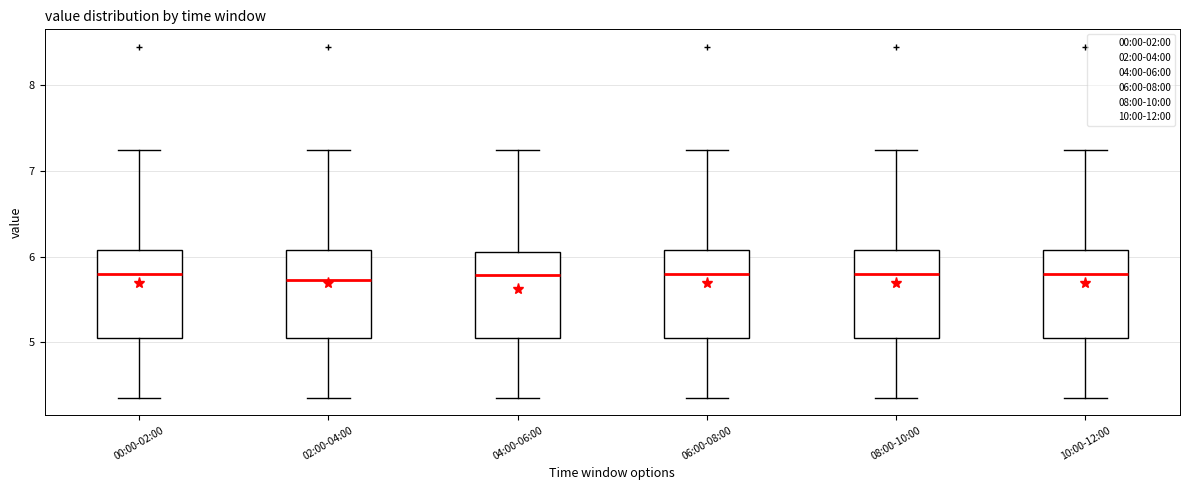

Reading left to right, transcribe this box plot: for each box, give where its median line is, the range the box spans, and where its two whiskers end, as read against the y-axis. The values are not printed on the chart, so give them approximately, as read against the axis.

00:00-02:00: median 5.8, box 5.0 to 6.1, whiskers 4.4 to 7.3
02:00-04:00: median 5.7, box 5.0 to 6.1, whiskers 4.4 to 7.3
04:00-06:00: median 5.8, box 5.0 to 6.1, whiskers 4.4 to 7.3
06:00-08:00: median 5.8, box 5.0 to 6.1, whiskers 4.4 to 7.3
08:00-10:00: median 5.8, box 5.0 to 6.1, whiskers 4.4 to 7.3
10:00-12:00: median 5.8, box 5.0 to 6.1, whiskers 4.4 to 7.3